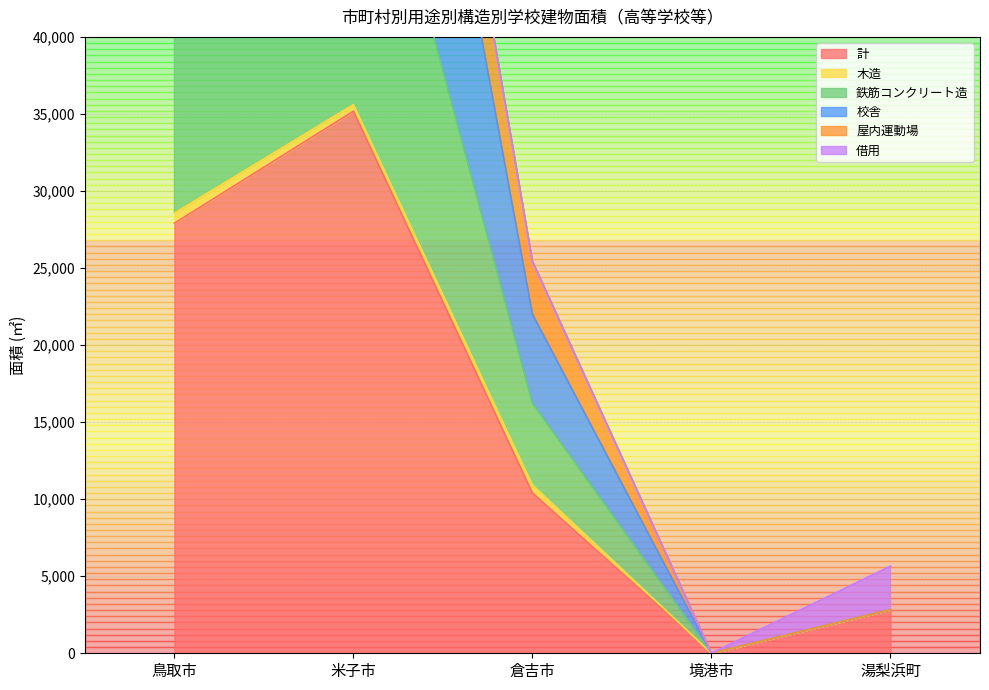

List the labels in order of 計 value, largest first.

米子市, 鳥取市, 倉吉市, 湯梨浜町, 境港市